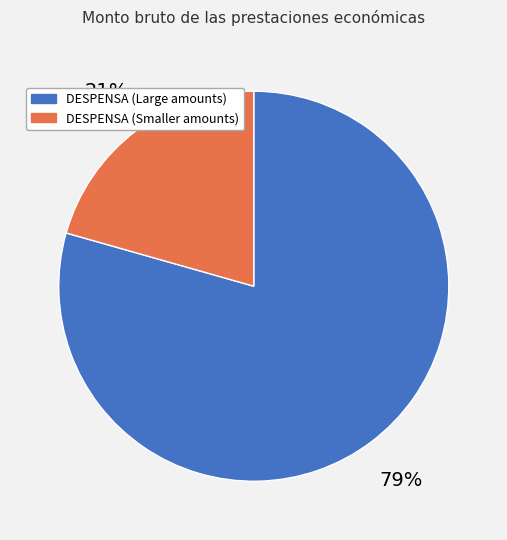

Which has a higher value, DESPENSA (Large amounts) or DESPENSA (Smaller amounts)?

DESPENSA (Large amounts)